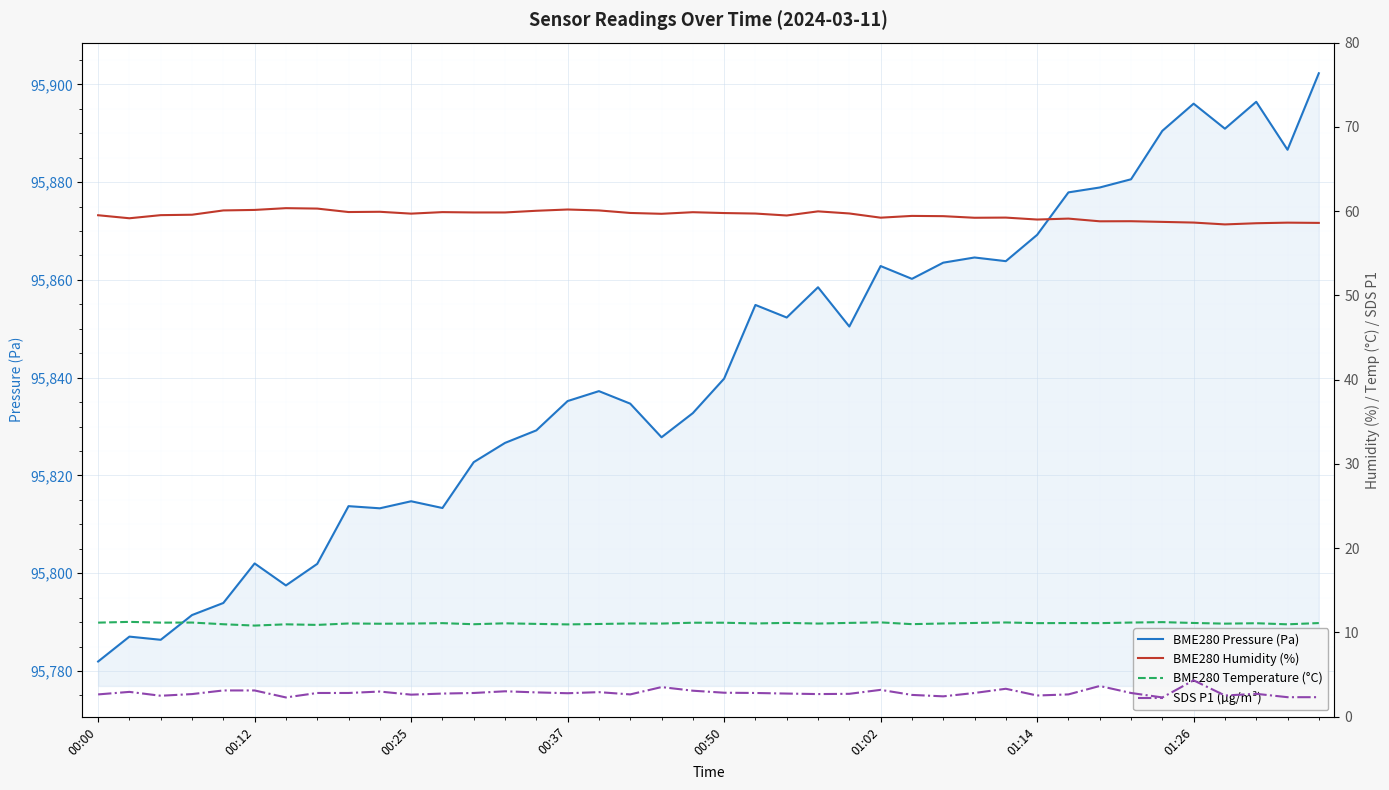

True or false: BME280 Humidity (%) and BME280 Temperature (°C) intersect in this chart.

False